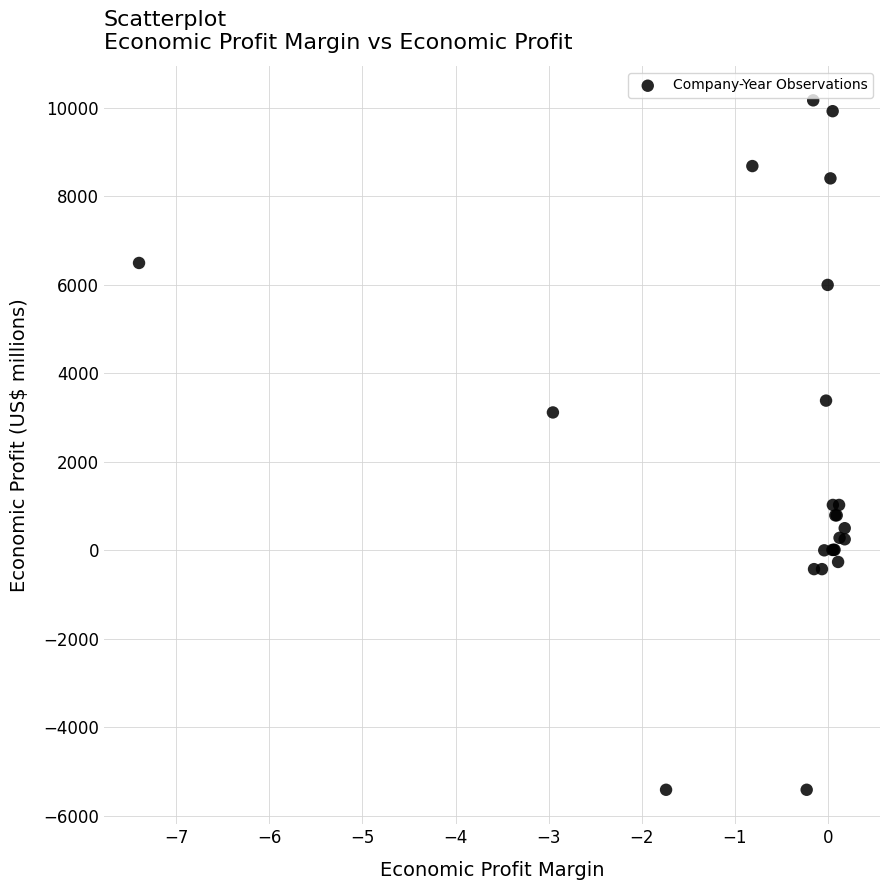

What Y value in the scatter plot is closest to 2374?

3111.0